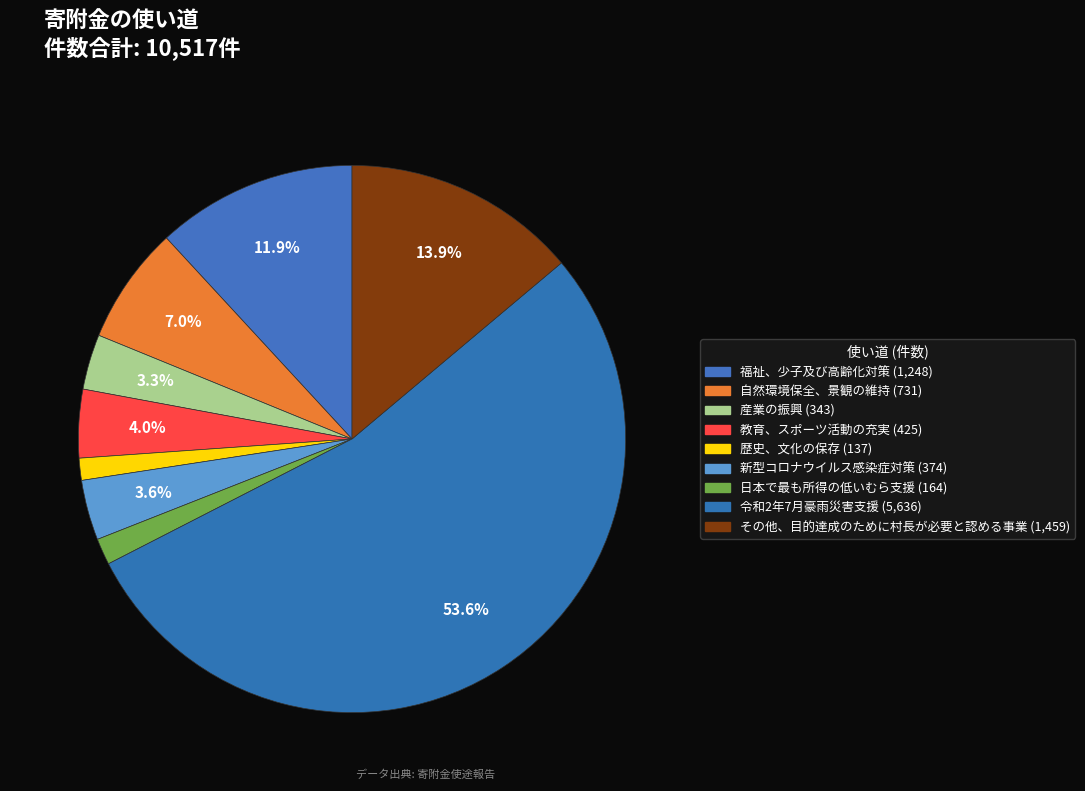

How many slices are in this pie chart?

9